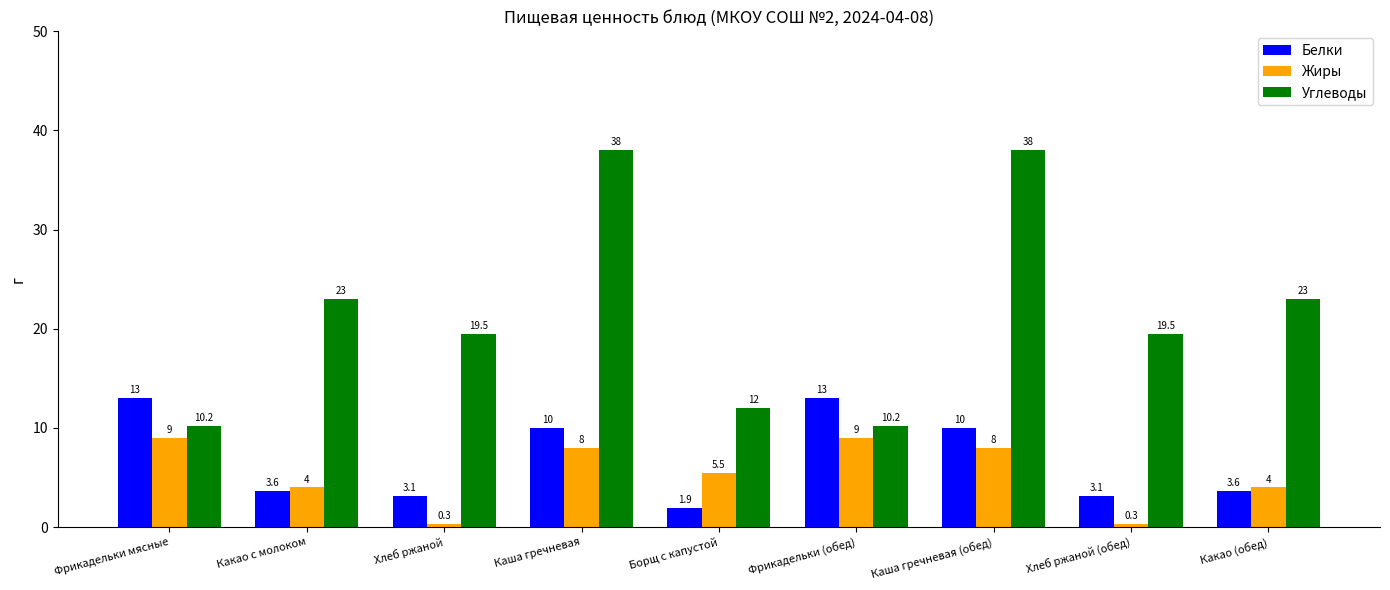

At how many categories does at least one series exceed 4?

9